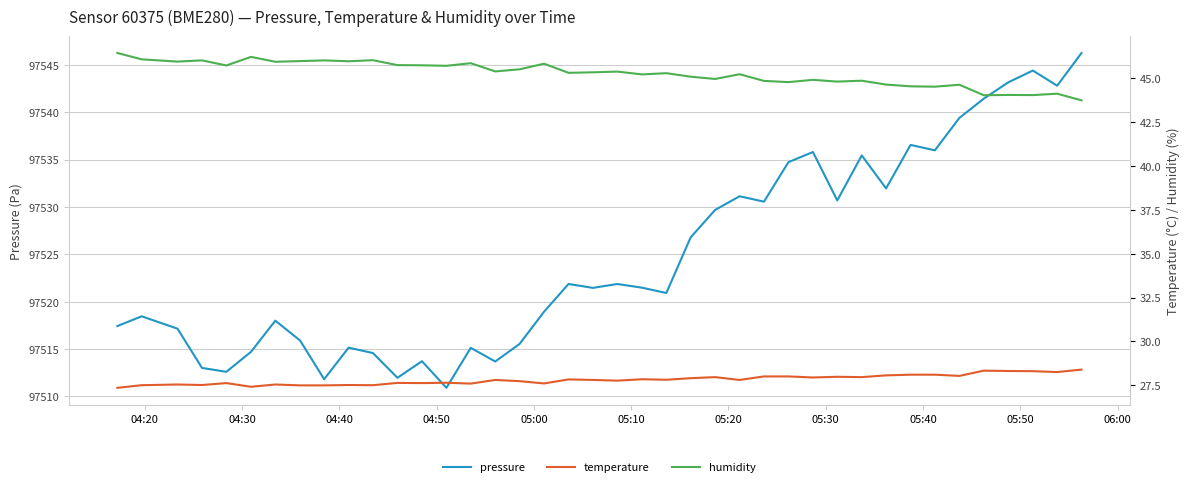

The temperature series shows 13.8 at 30. True or false?

False